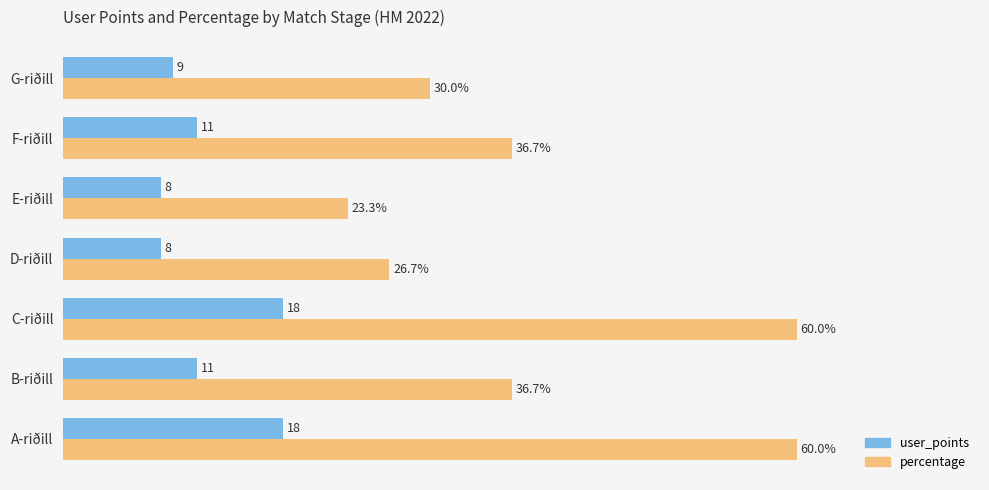

Which series changed the most between B-riðill and C-riðill?

percentage